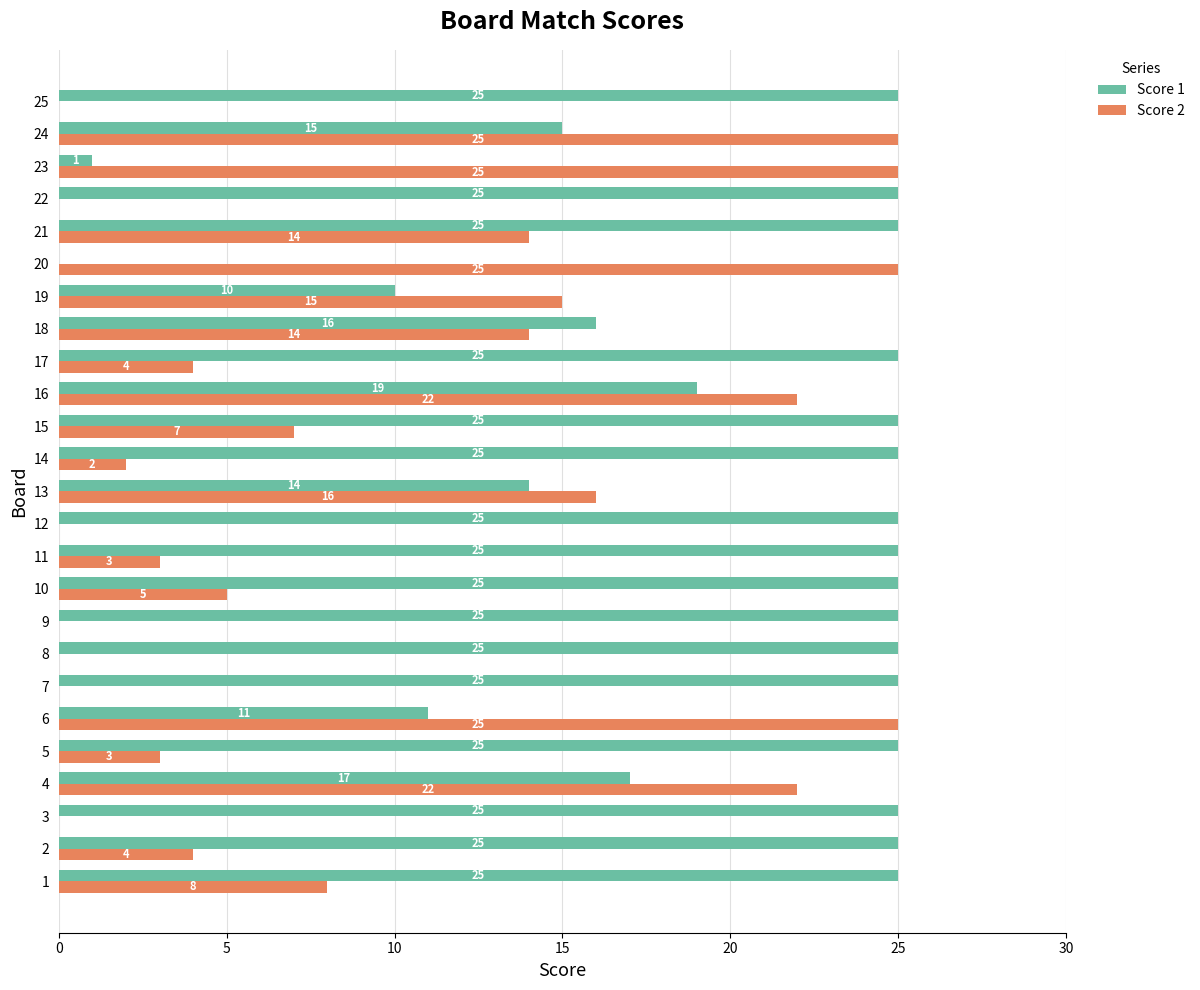

Which series changed the most between 18 and 25?

Score 2